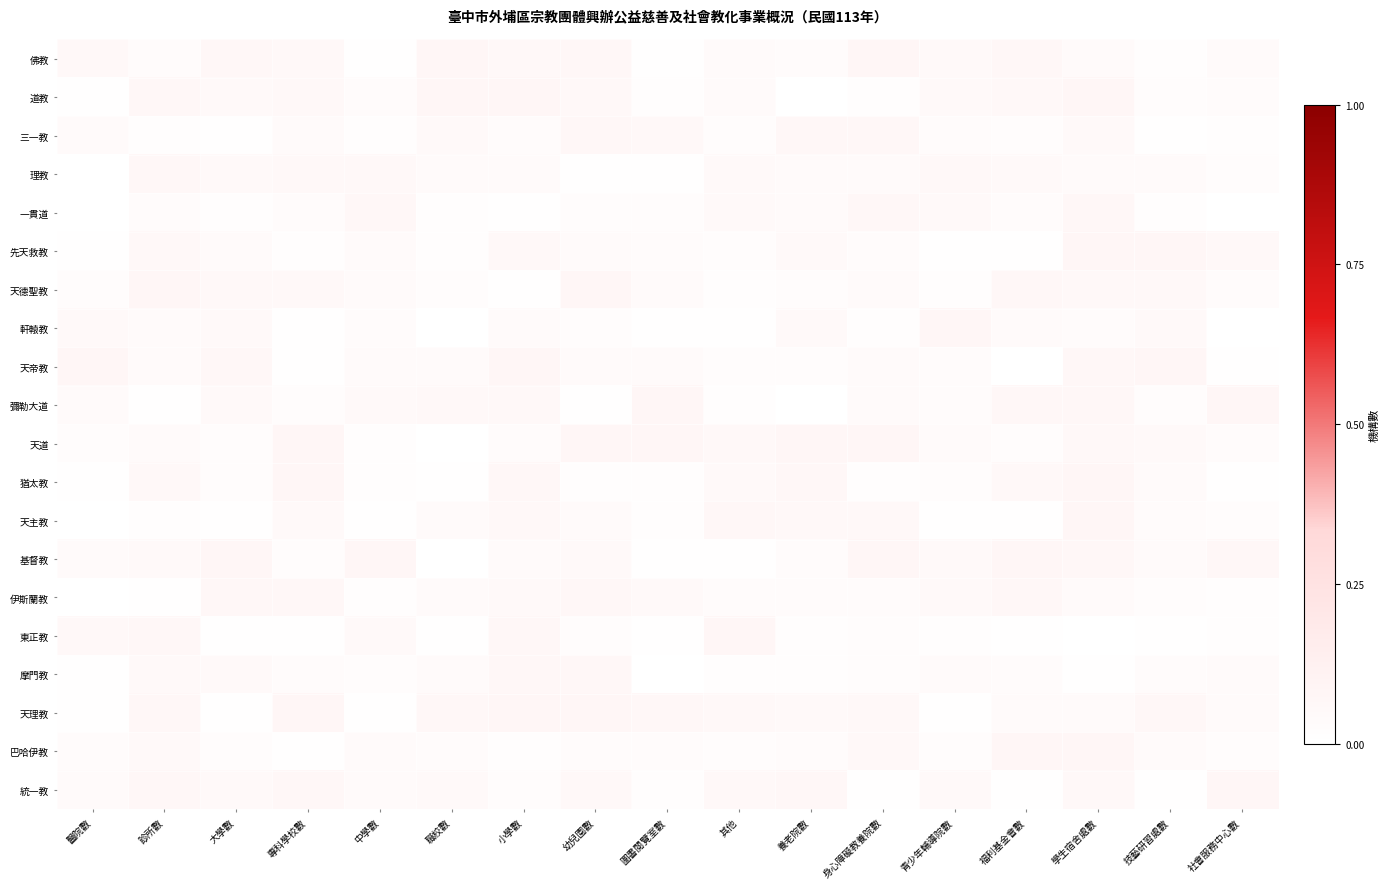

Which category has the lowest value across all series?

醫院數